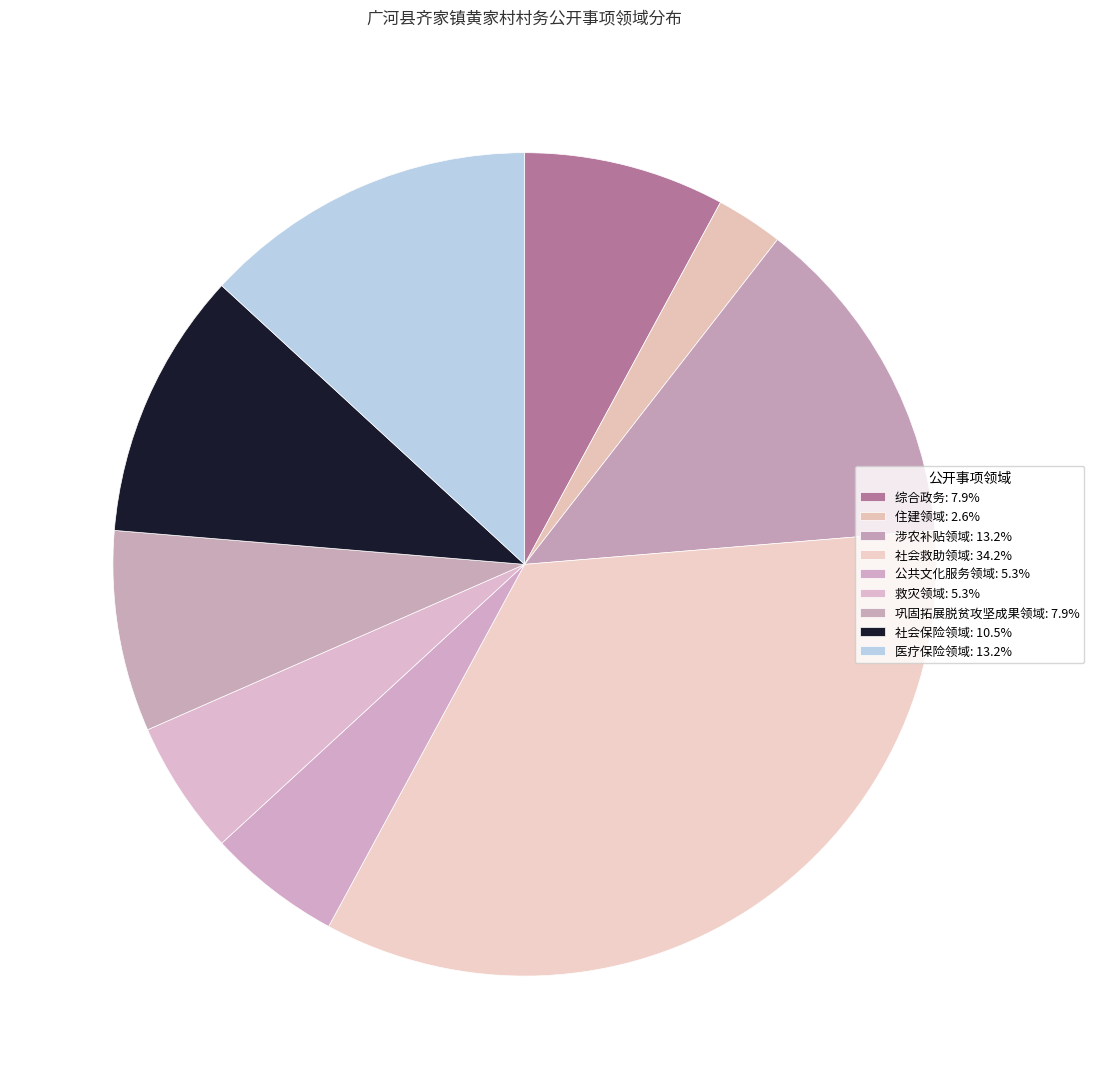

What is the total percentage of 救灾领域 and 社会救助领域?

39.5%